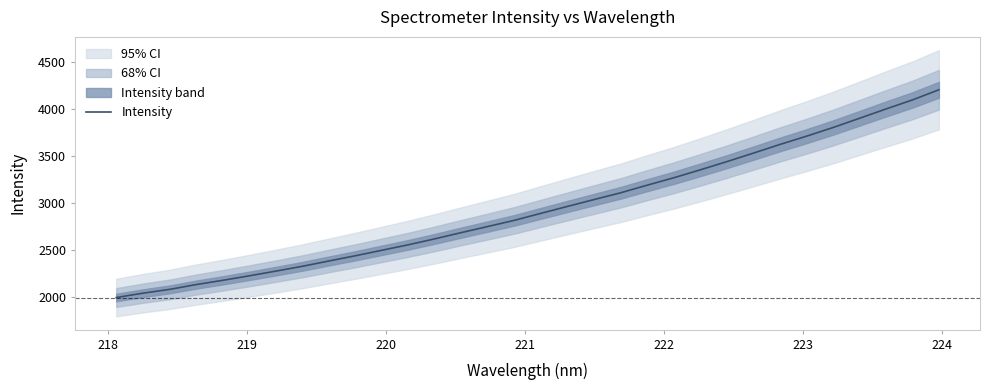

Does the chart display data point markers on the line(s)?

No